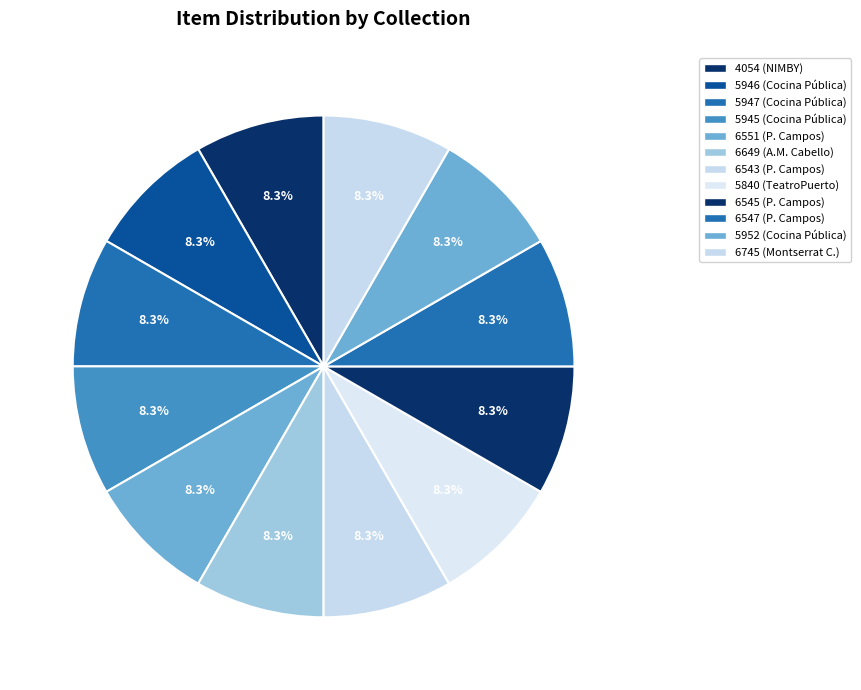

What percentage is the 5945 slice, to the nearest percent?

8%